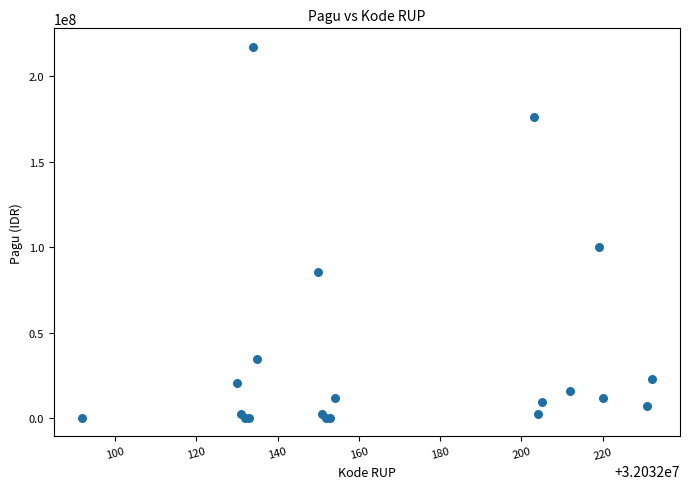

What Y value in the scatter plot is closest to 108800000?

99958000